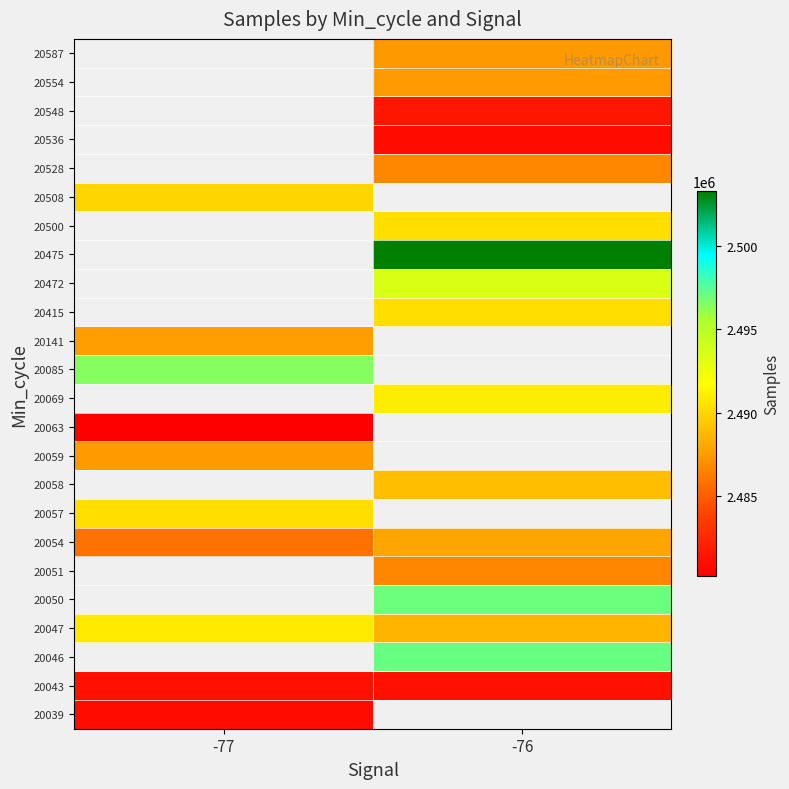

What is the minimum value shown in the chart?

2480211.0